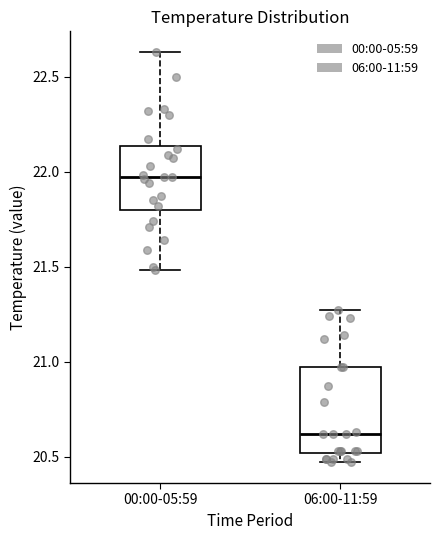

Comparing the boxes themselves (not the whiskers), which one is the tallest?

06:00-11:59